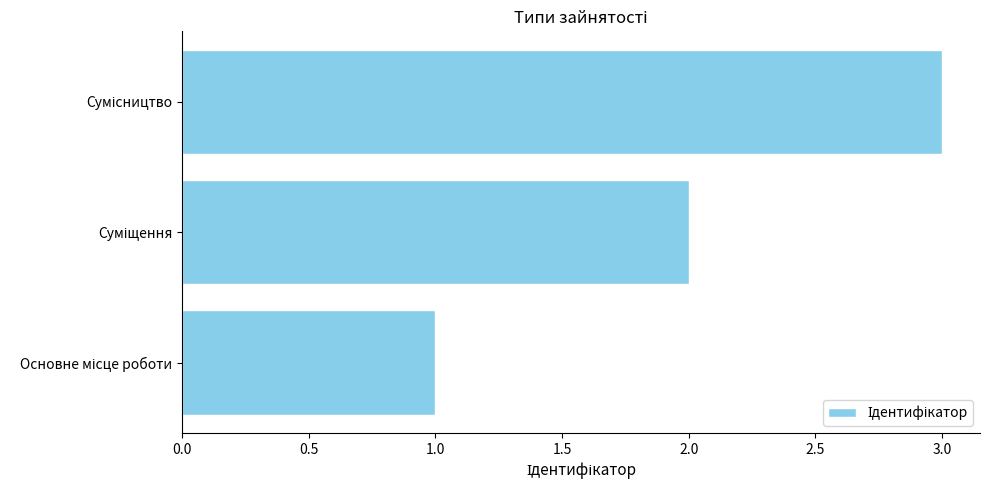

What is the greatest value displayed?

3